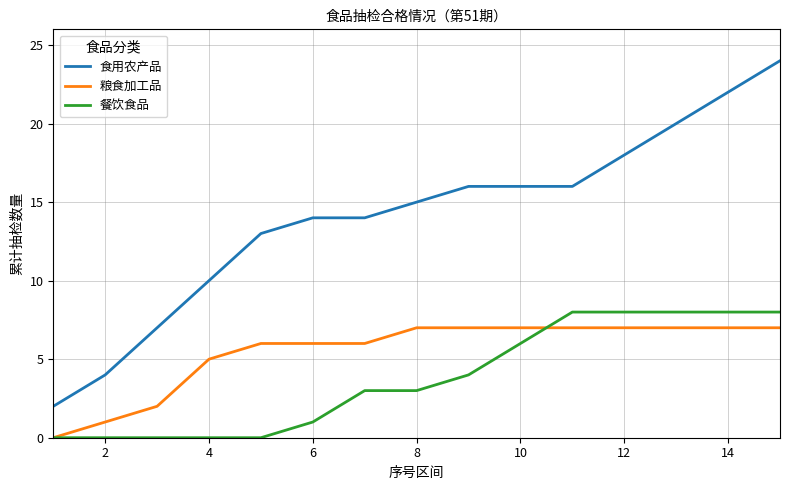

Which series has the largest range (max minus min)?

食用农产品